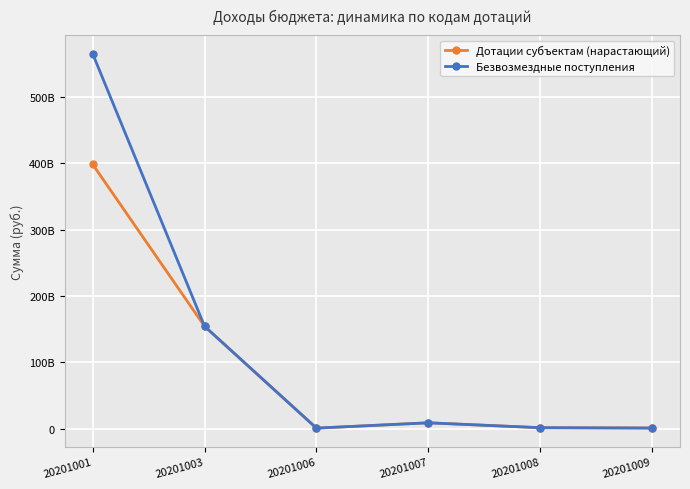

At 20201001, list the series in order from largest to smallest.

Безвозмездные поступления, Дотации субъектам (нарастающий)